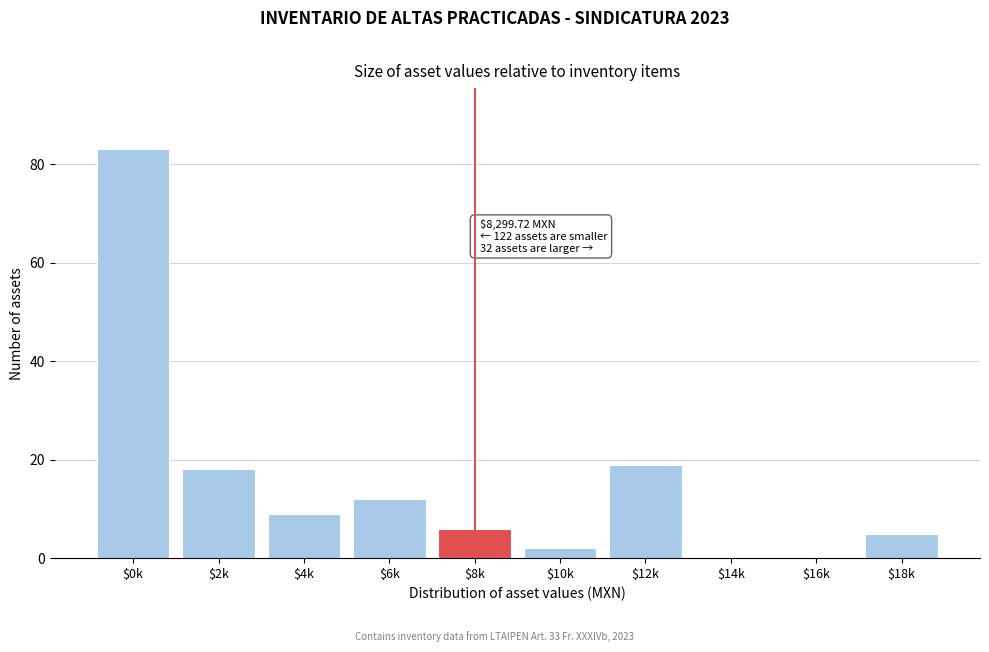

What is the maximum value shown in the chart?

83